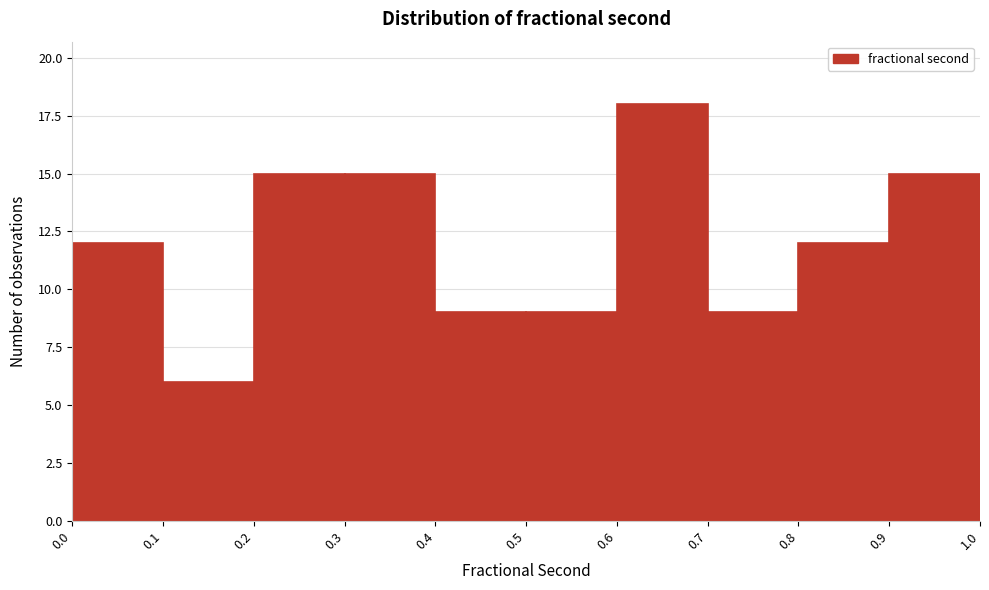

Over which range of the x-axis is the bar tallest?

0.6 to 0.7